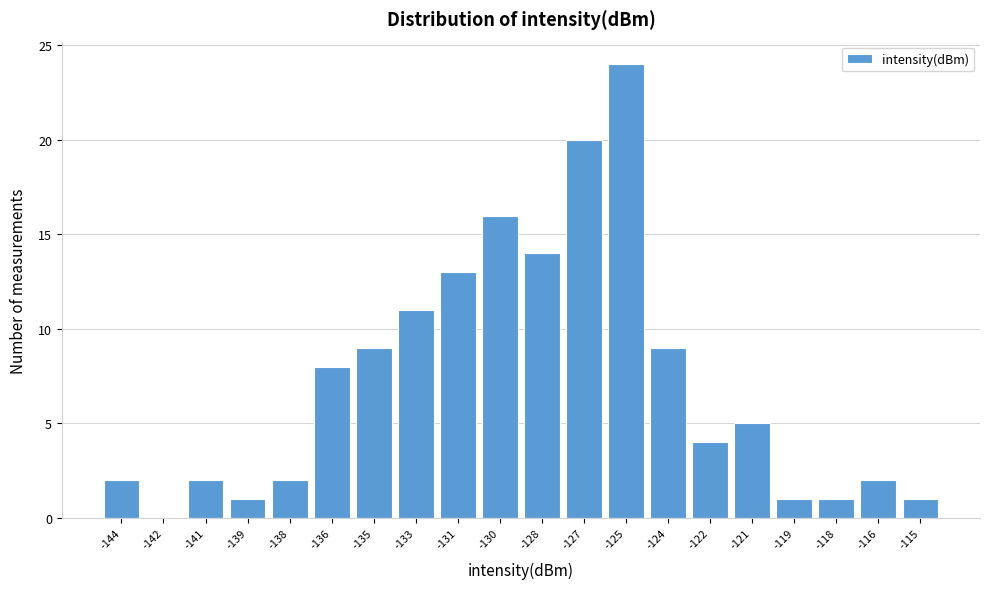

Reading left to right, what are all the values shown in this chart?

-144=2	-142=0	-141=2	-139=1	-138=2	-136=8	-135=9	-133=11	-131=13	-130=16	-128=14	-127=20	-125=24	-124=9	-122=4	-121=5	-119=1	-118=1	-116=2	-115=1